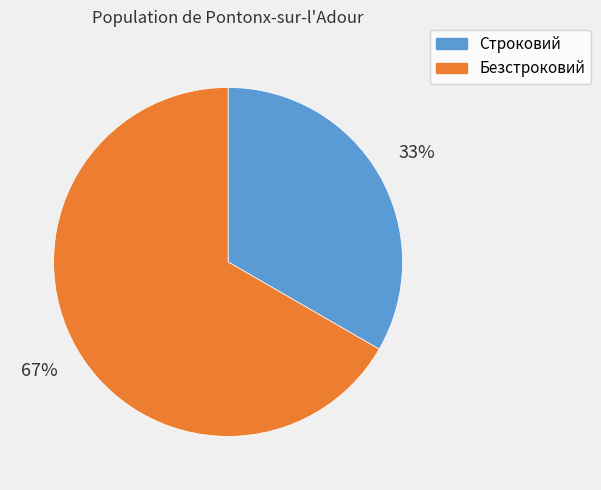

Rank the categories by value from highest to lowest.

Безстроковий, Строковий